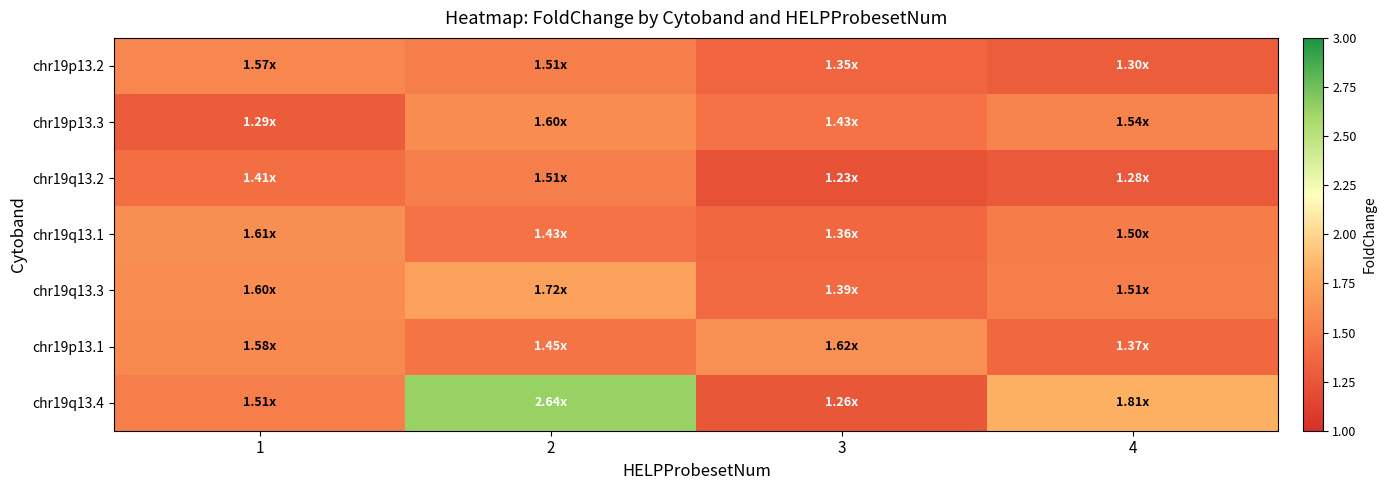

Which series has the largest range (max minus min)?

chr19q13.4